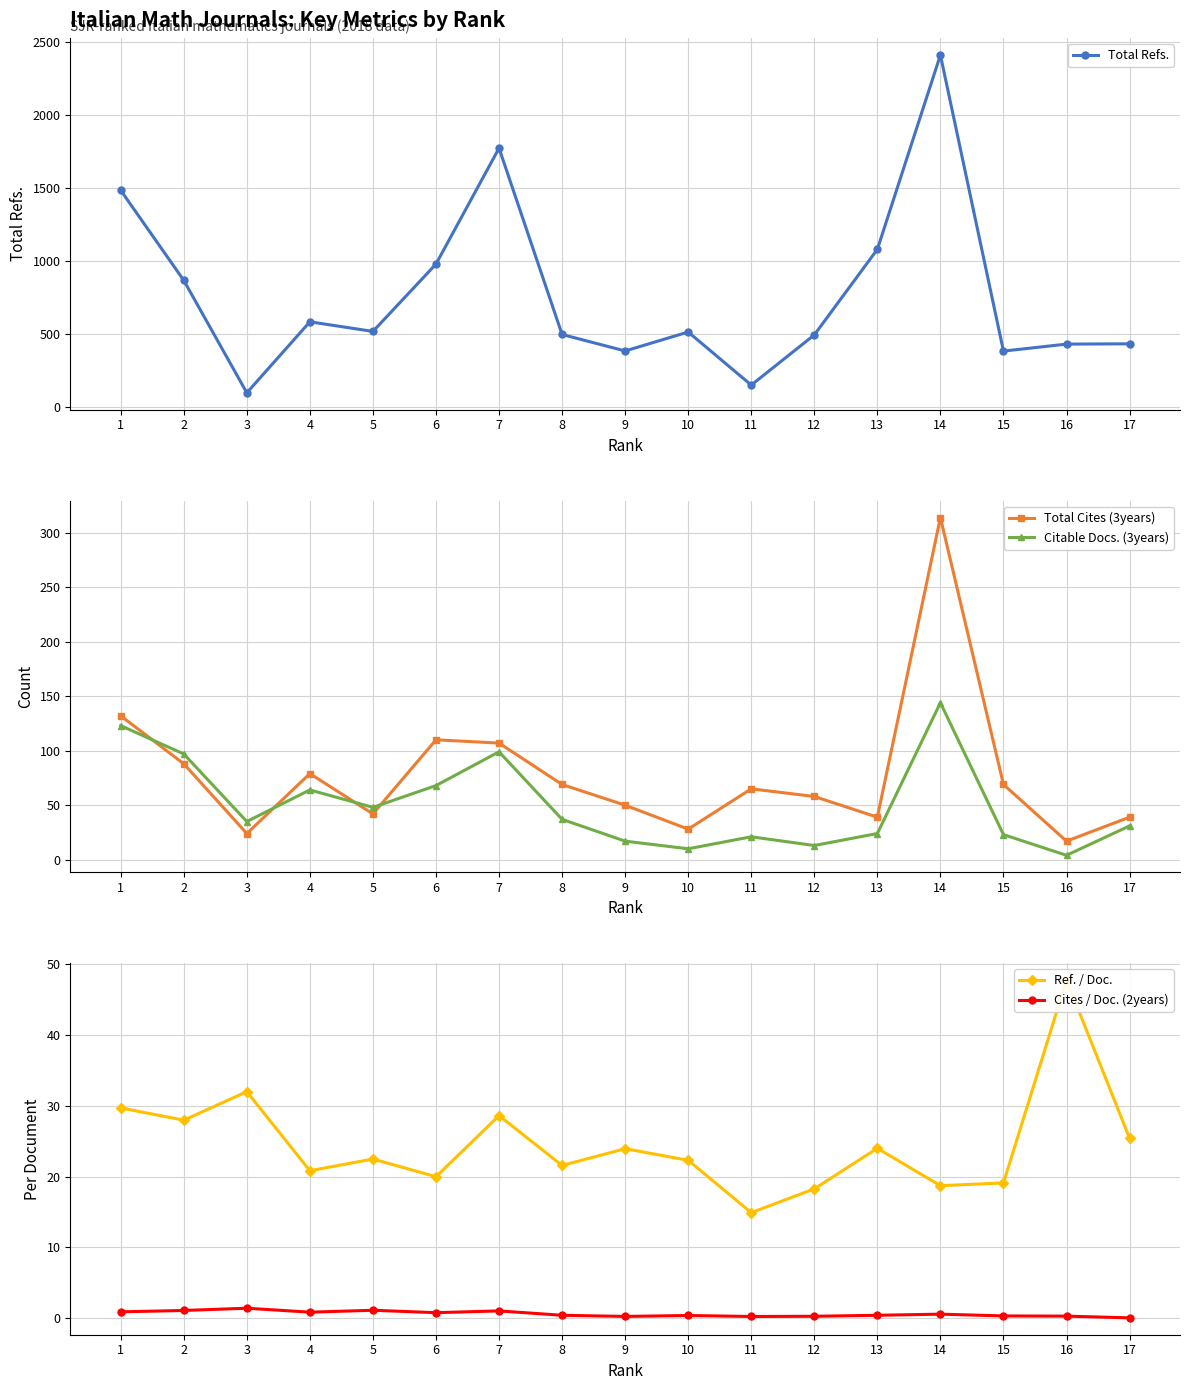

List the series in order of their peak value, highest first.

Total Refs., Total Cites (3years), Citable Docs. (3years), Ref. / Doc., Cites / Doc. (2years)